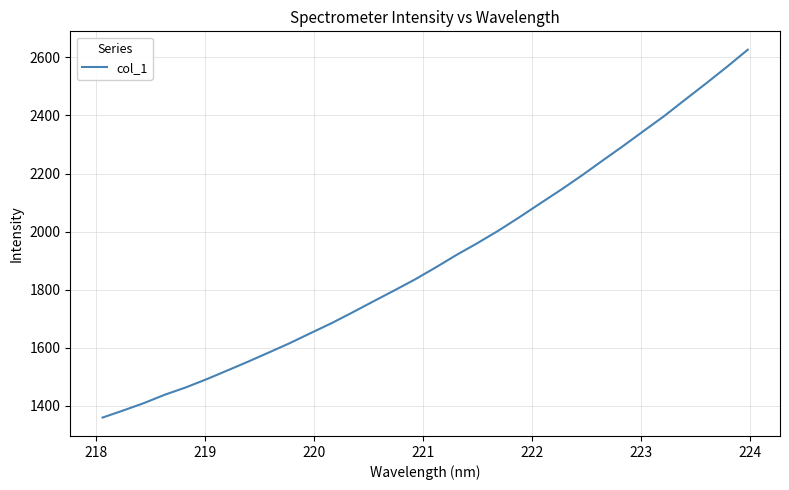

Count the number of data series in this chart.

1